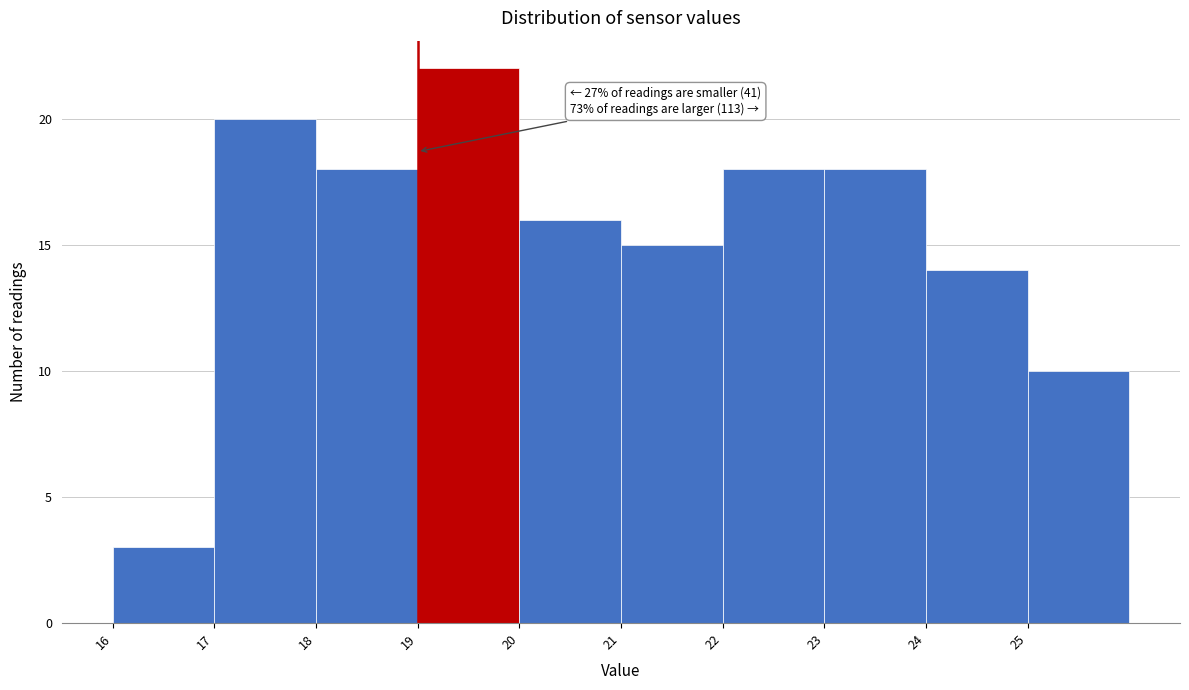

Over which range of the x-axis is the bar tallest?

19 to 20